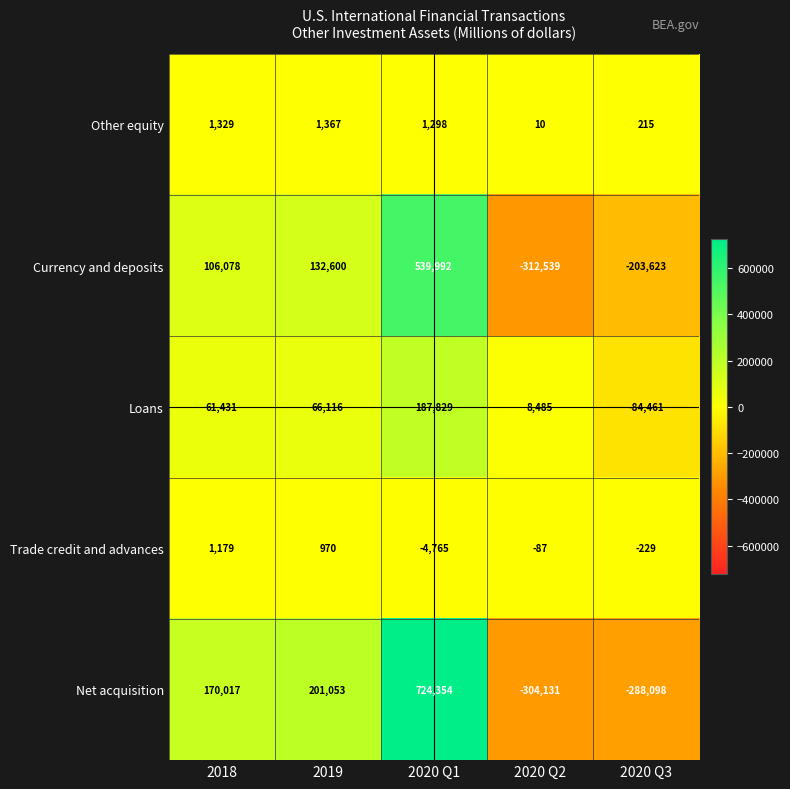

Is the value of Currency and deposits at 2018 greater than the value of Trade credit and advances at 2020 Q1?

Yes